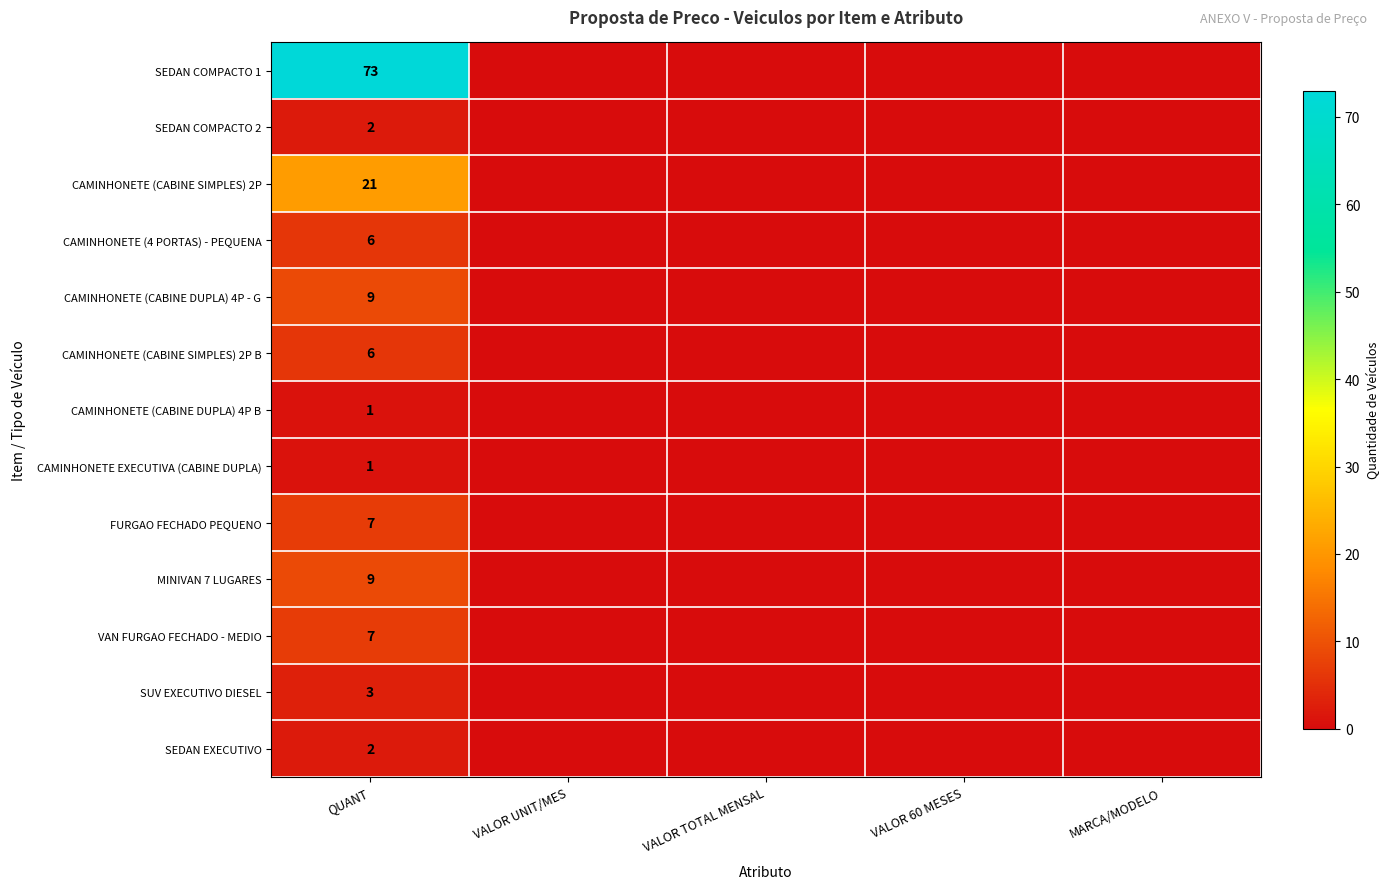

What is the total value across all series at QUANT?

147